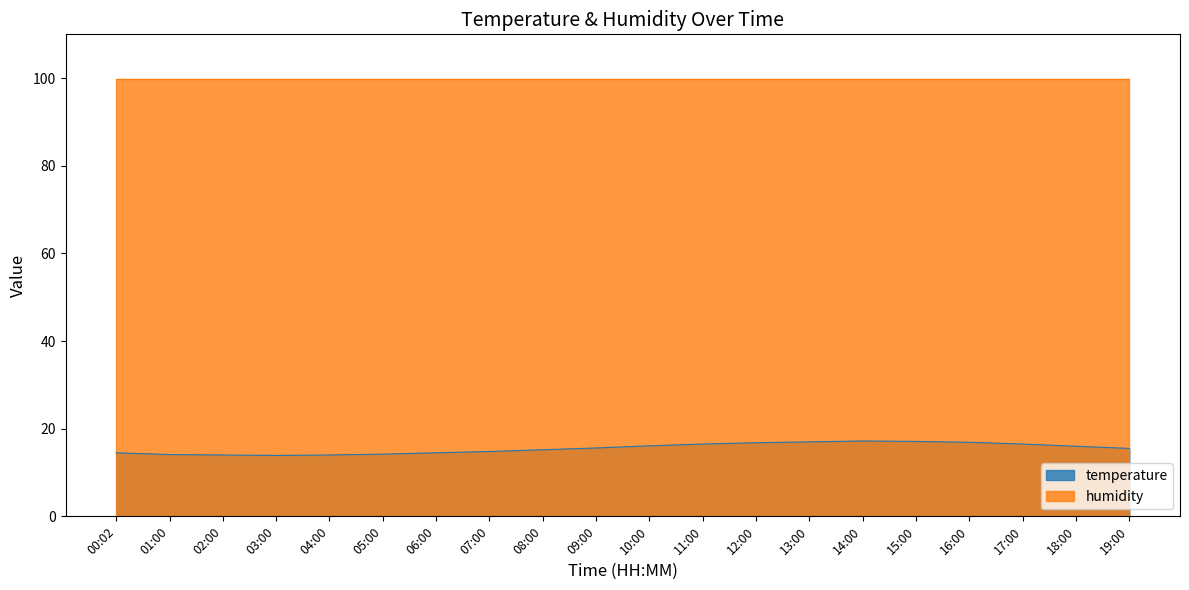

What is the sum of all values?

310.4